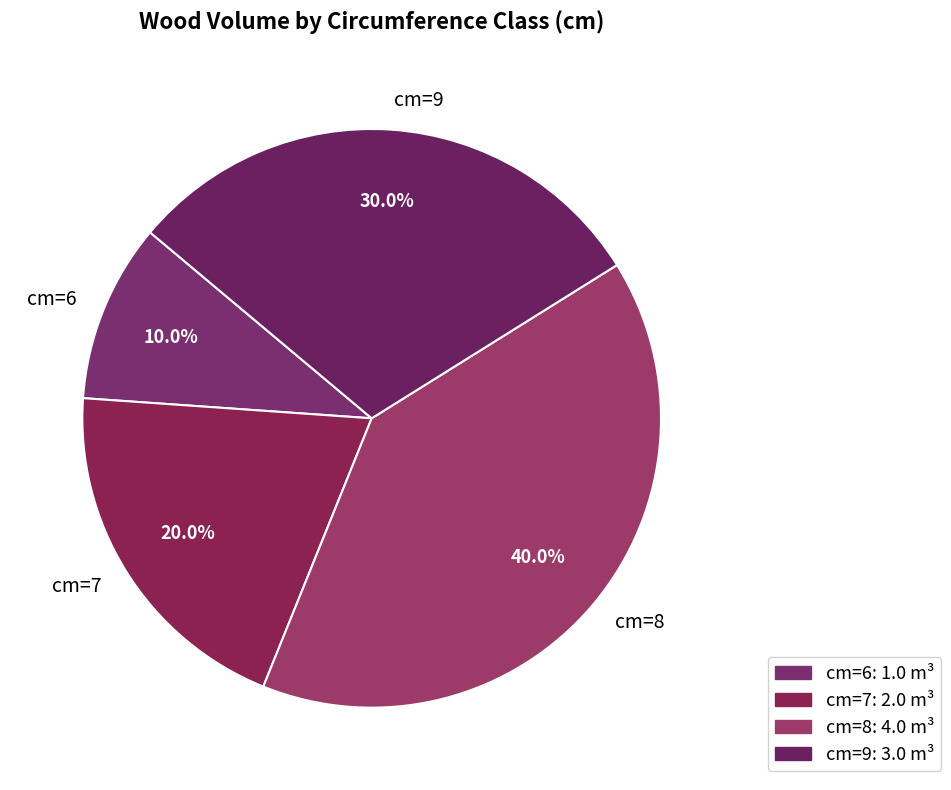

Count the number of slices in the pie.

4